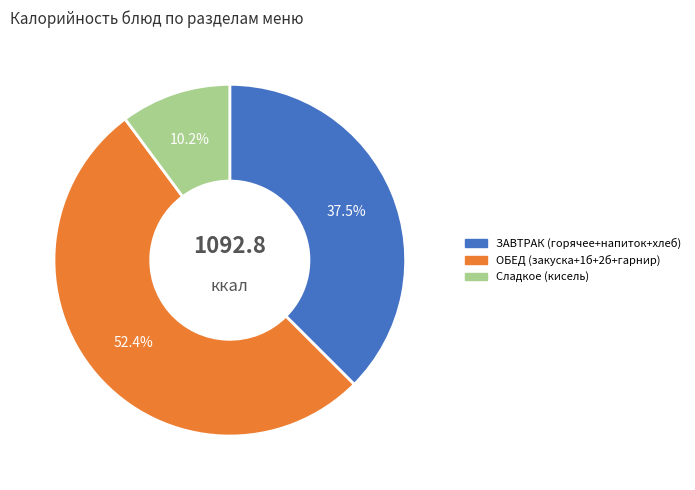

What is the largest slice in the pie chart?

ОБЕД (закуска+1б+2б+гарнир)